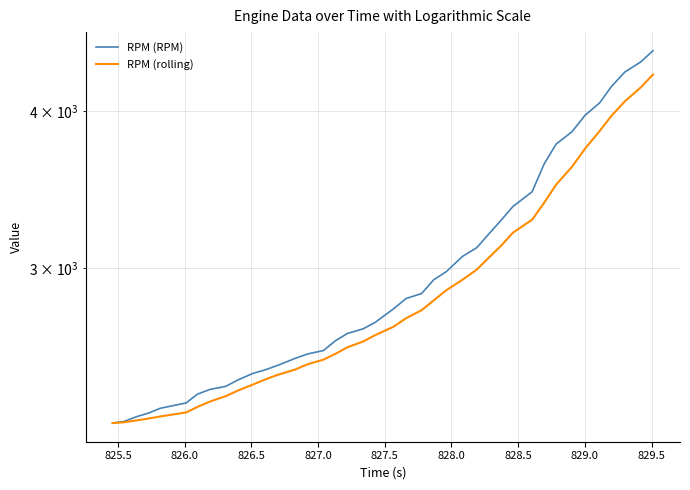

How many series are shown in this chart?

2